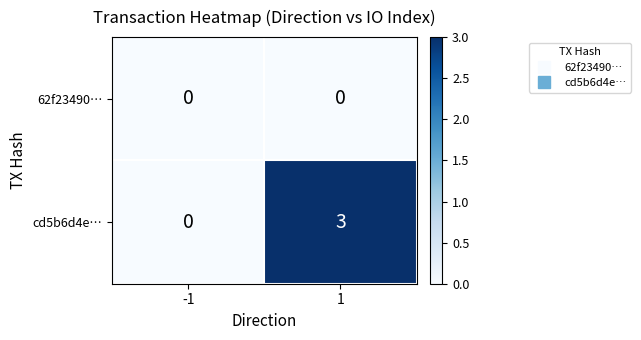

Rank the series at 1 from highest to lowest value.

cd5b6d4e…, 62f23490…